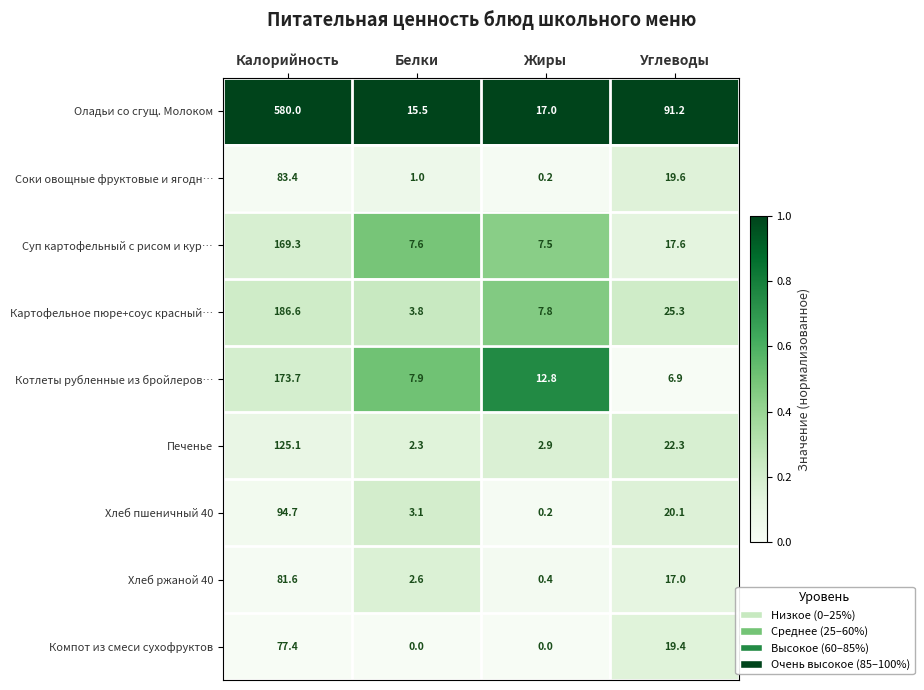

At which category is the sum across all series the highest?

Калорийность